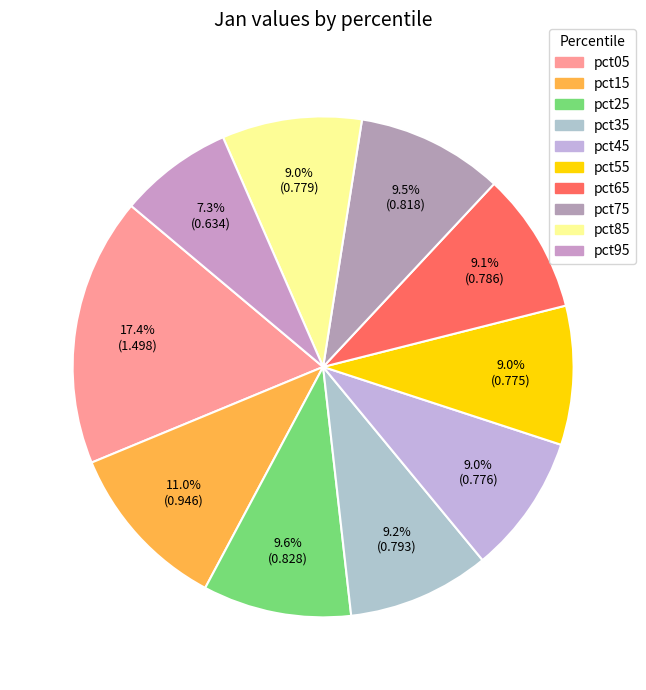

To the nearest percent, what is the average slice percentage?

10%